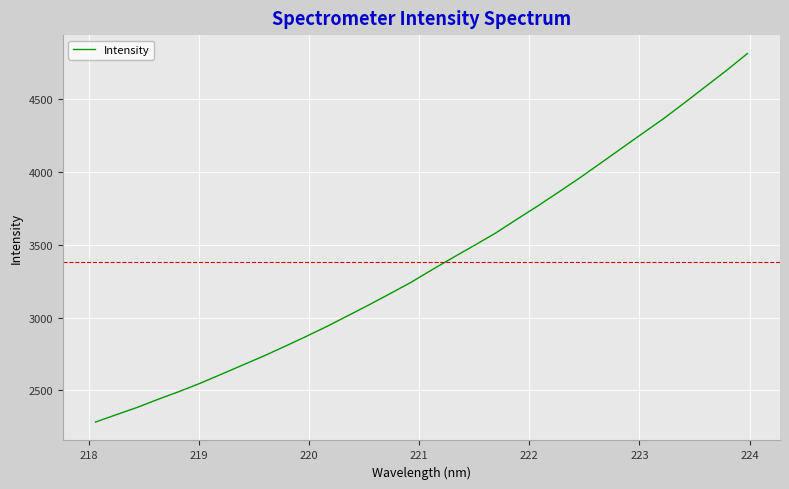

How many lines are shown in the chart?

1